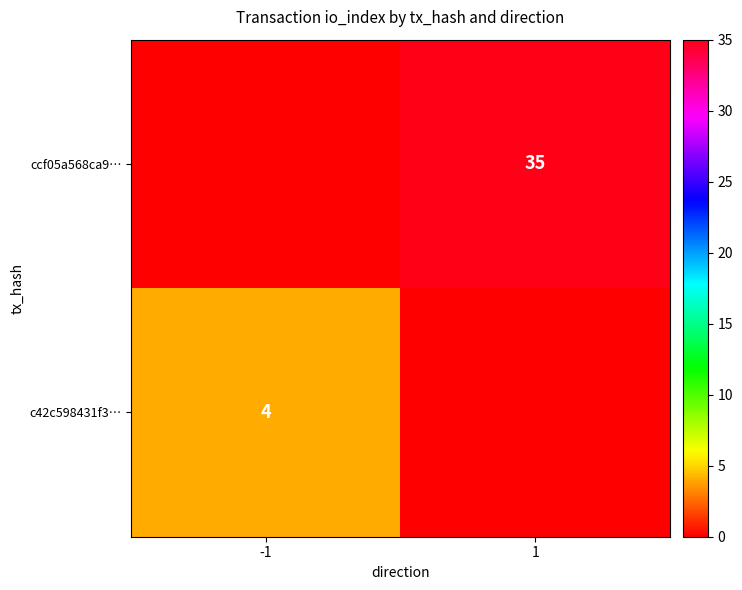

Is it true that c42c598431f3… equals 4 at -1?

True